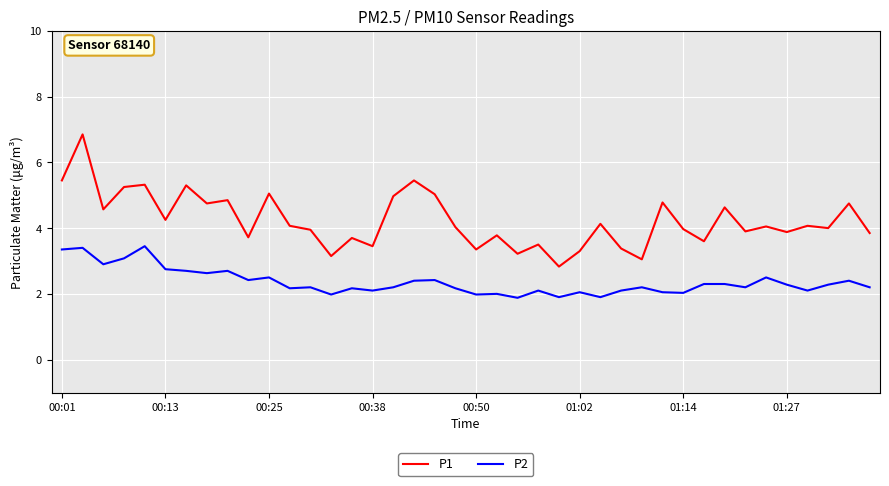

Which series has the largest total across all categories?

P1